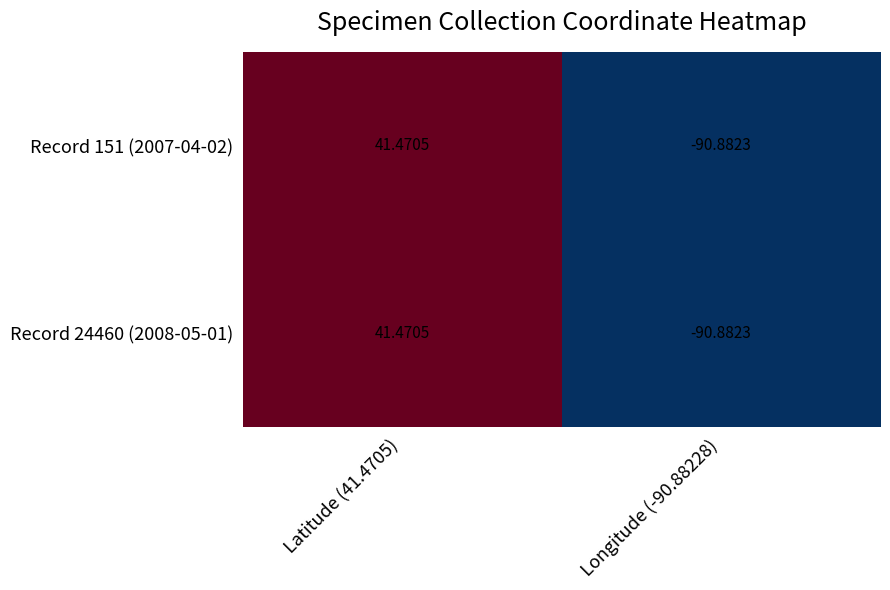

Is the value of Record 24460 (2008-05-01) at Longitude (-90.88228) greater than the value of Record 151 (2007-04-02) at Latitude (41.4705)?

No